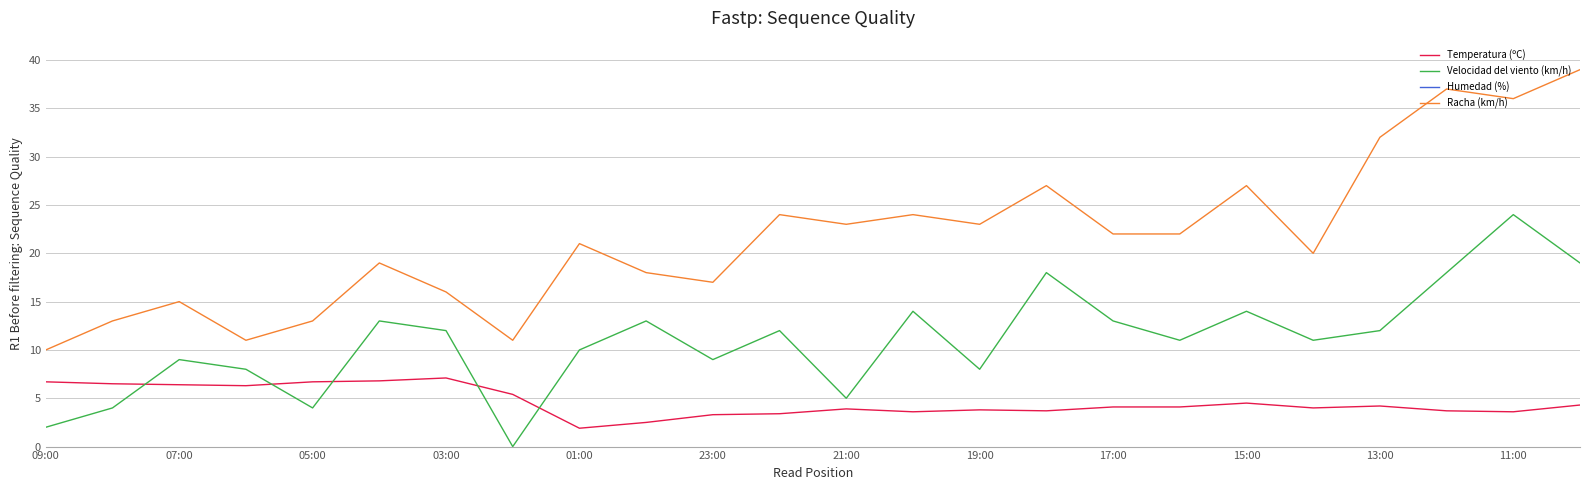

True or false: Racha (km/h) and Temperatura (ºC) intersect in this chart.

False